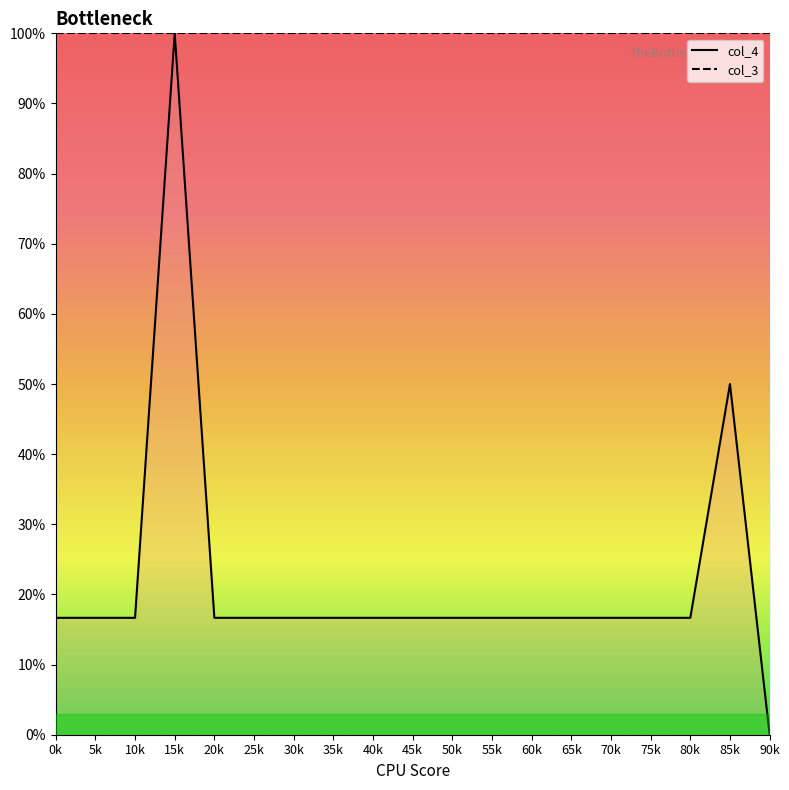

List the labels in order of value, largest first.

15k, 85k, 0k, 5k, 10k, 20k, 25k, 30k, 35k, 40k, 45k, 50k, 55k, 60k, 65k, 70k, 75k, 80k, 90k